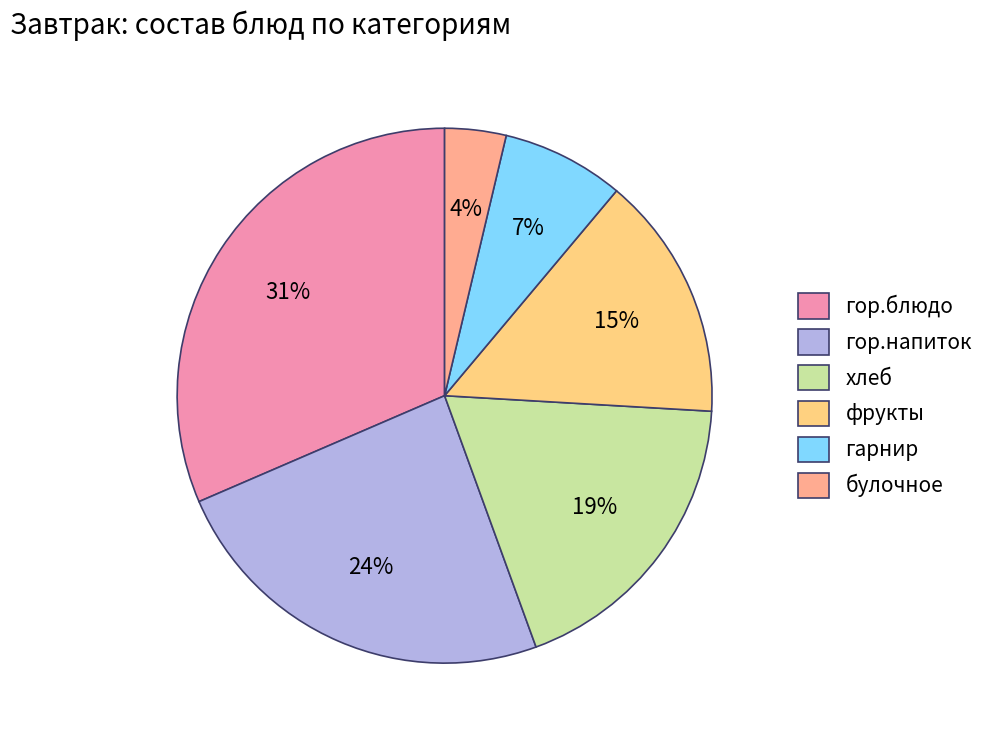

Which category has the biggest portion of the pie?

гор.блюдо